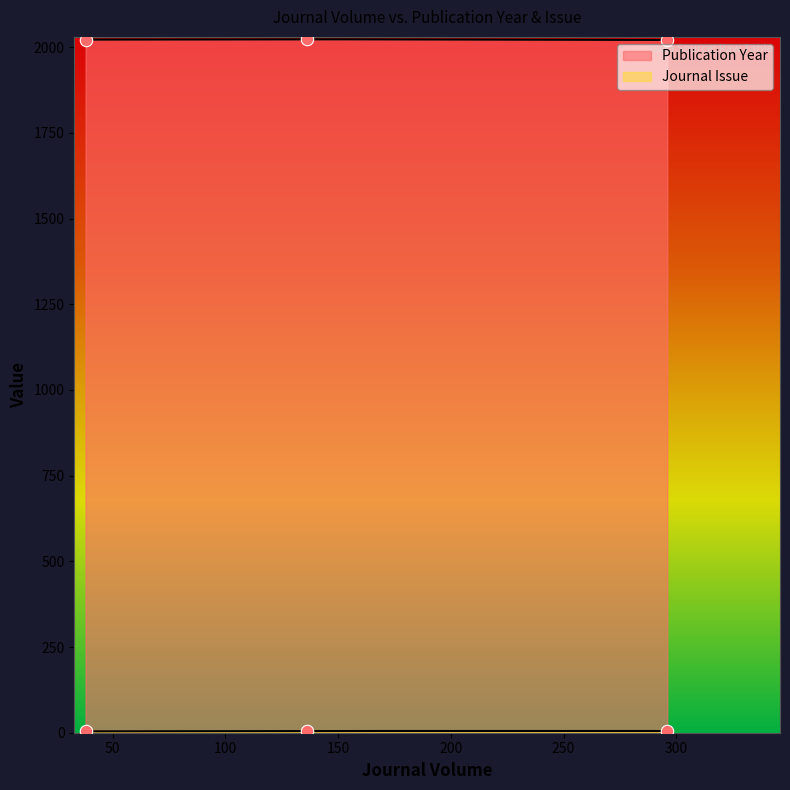

Which series has the widest spread of Y values?

Publication Year